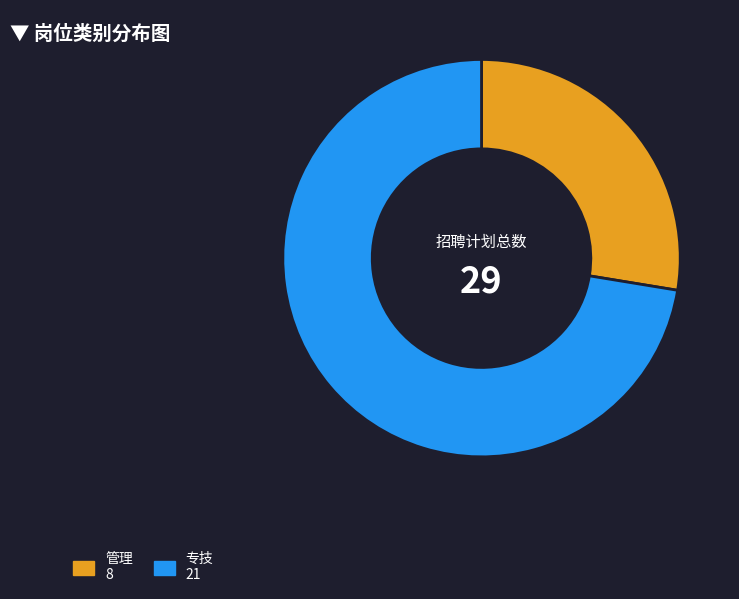

Rank the categories by value from lowest to highest.

管理, 专技